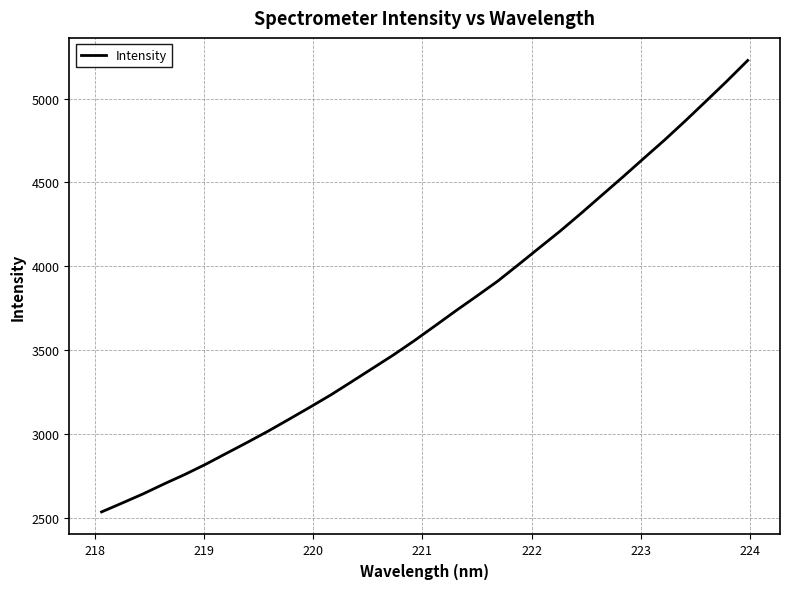

What is the difference between the maximum and minimum values?

2693.1